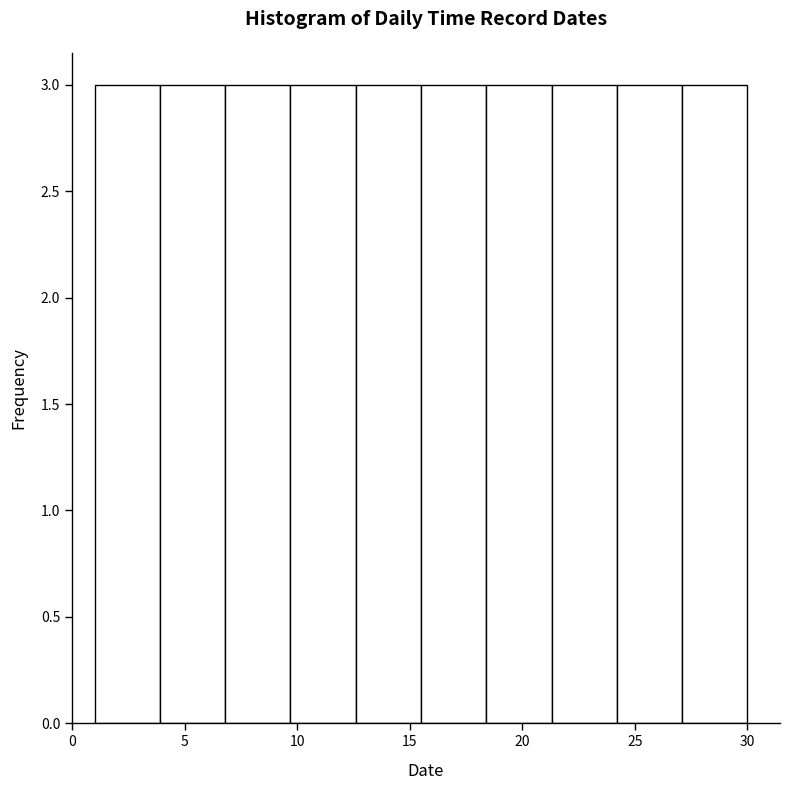

Reading left to right, transcribe this chart: for each bar, give the range it covers on the x-axis and its height. Neither the bar edges nor the heights are printed on the chart, so give them approximately, as read against the axes.

1.0 to 3.9: 3
3.9 to 6.8: 3
6.8 to 9.7: 3
9.7 to 12.6: 3
12.6 to 15.5: 3
15.5 to 18.4: 3
18.4 to 21.3: 3
21.3 to 24.2: 3
24.2 to 27.1: 3
27.1 to 30.0: 3